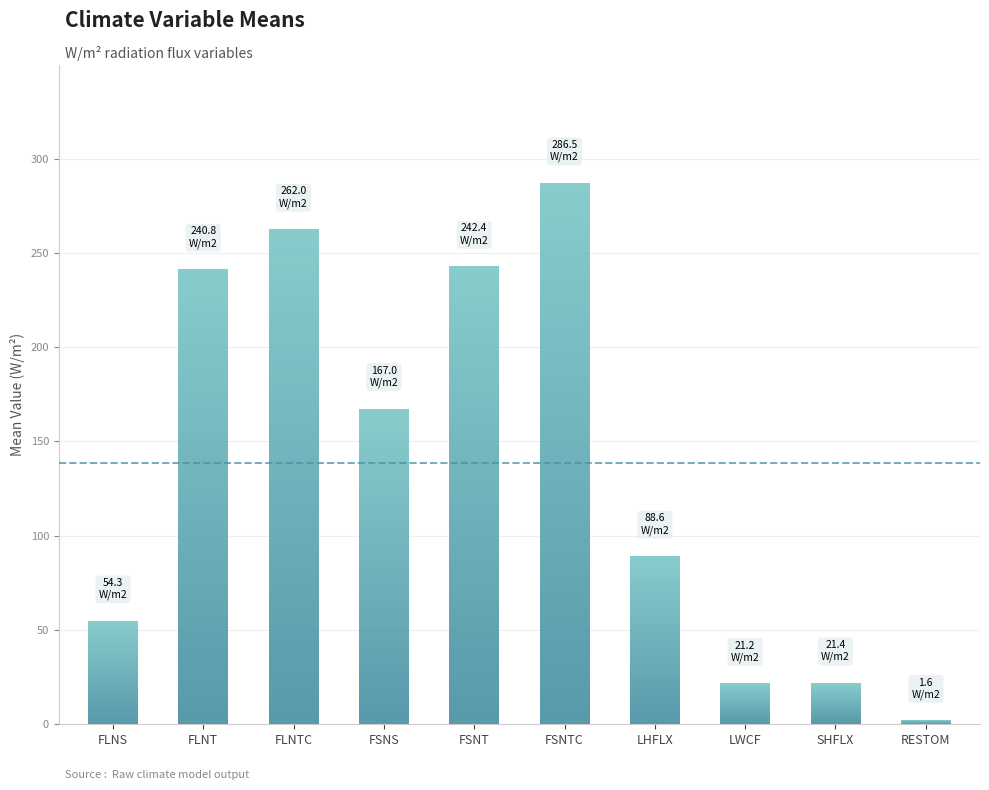

Are the bars grouped side by side (vs. stacked)?

No